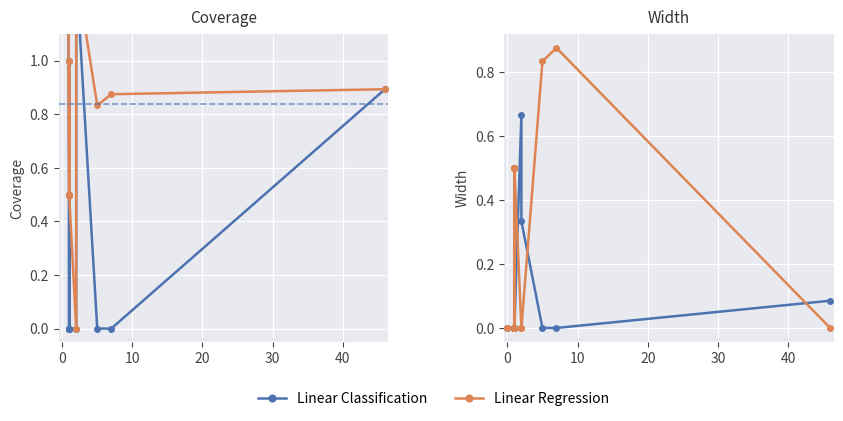

Rank the series by their average value, from lowest to highest.

Linear Classification, Linear Regression